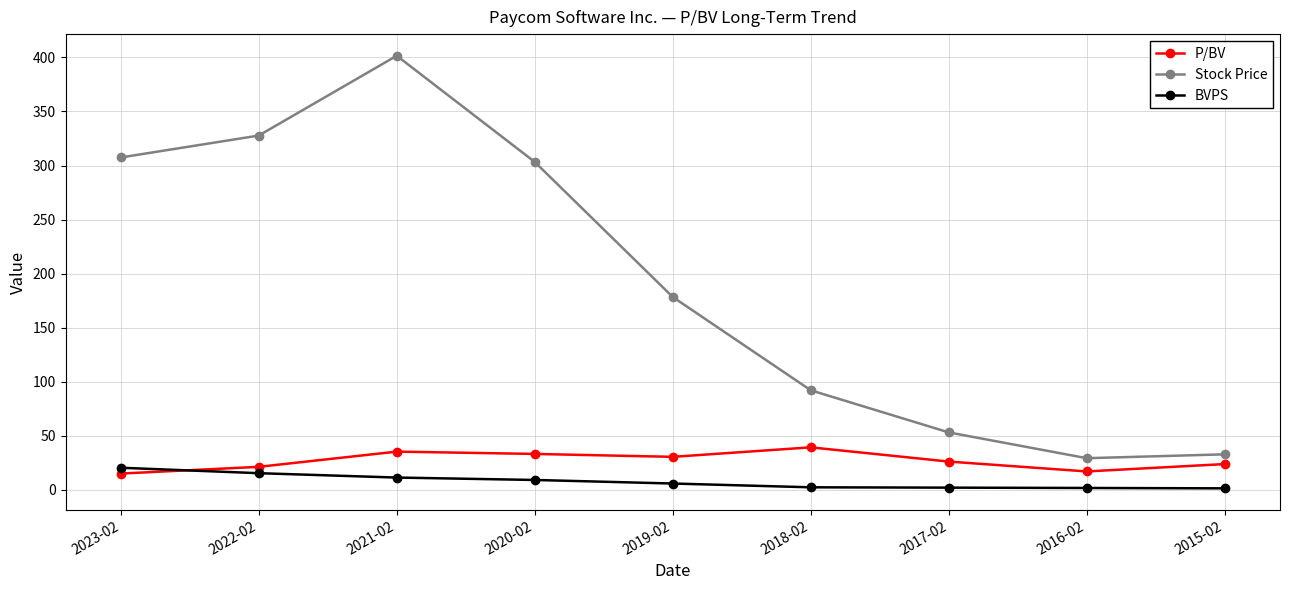

What is the maximum value for P/BV?

39.3